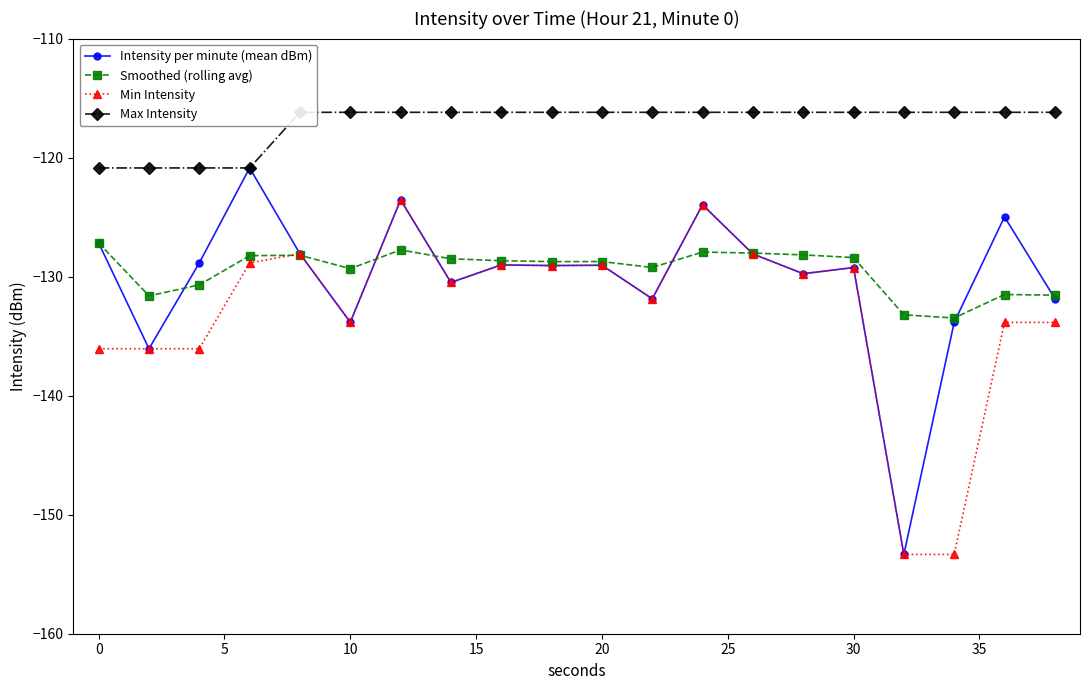

True or false: Intensity per minute (mean dBm) has more than 2 points higher than both neighbors.

True